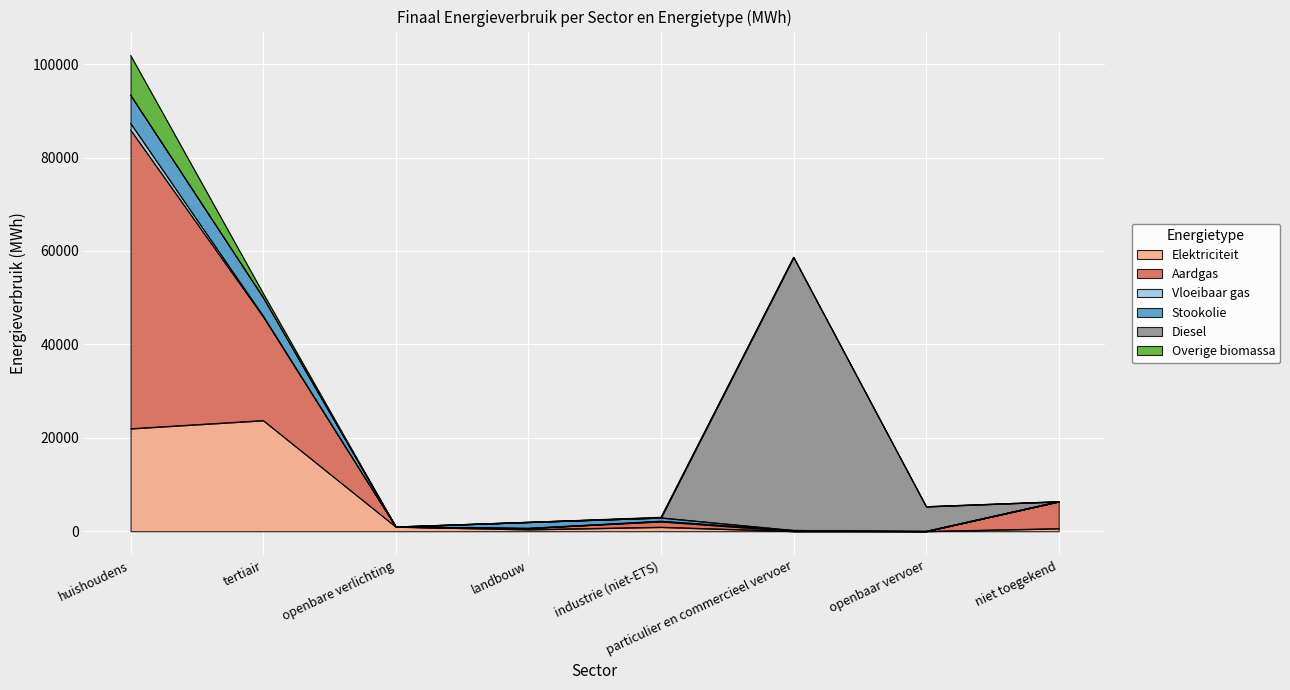

What is the difference between the maximum and minimum values in the Overige biomassa series?

8507.9